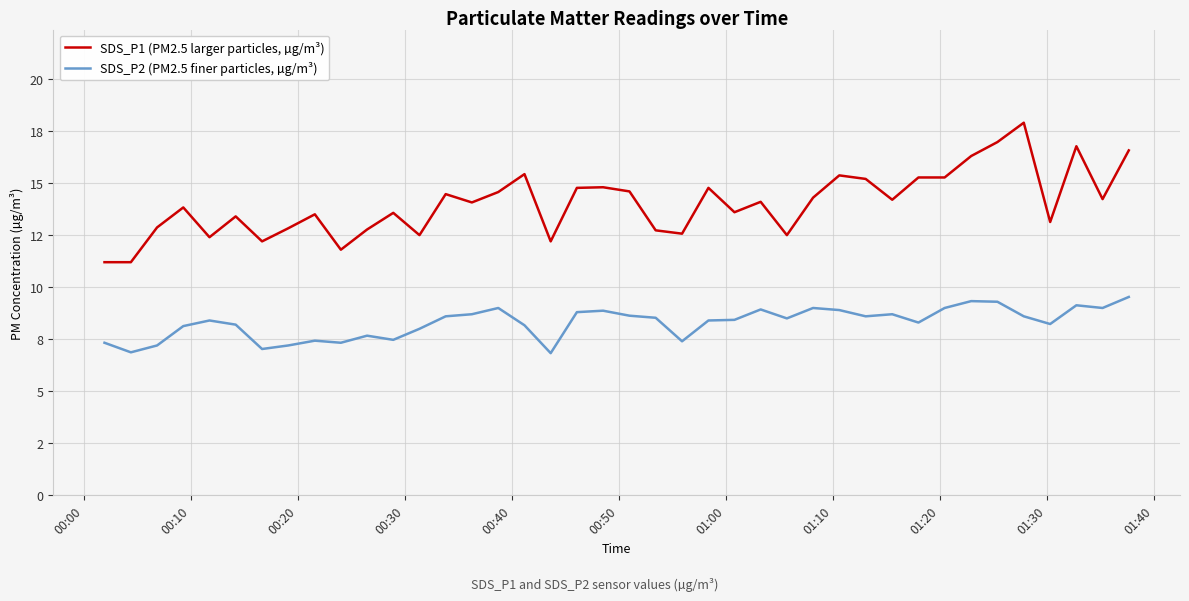

Is this an area chart (filled region under the line)?

No